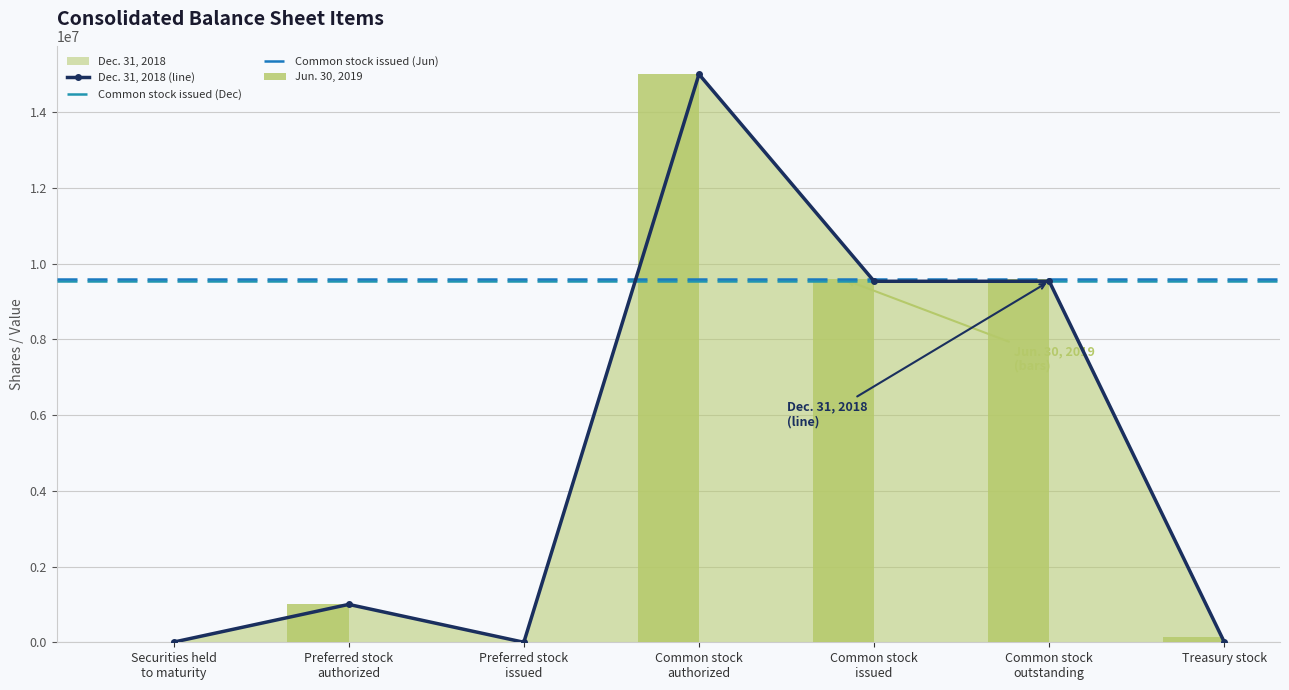

What is the value of the Dec. 31, 2018 bar at the 5th from the left?

9532943